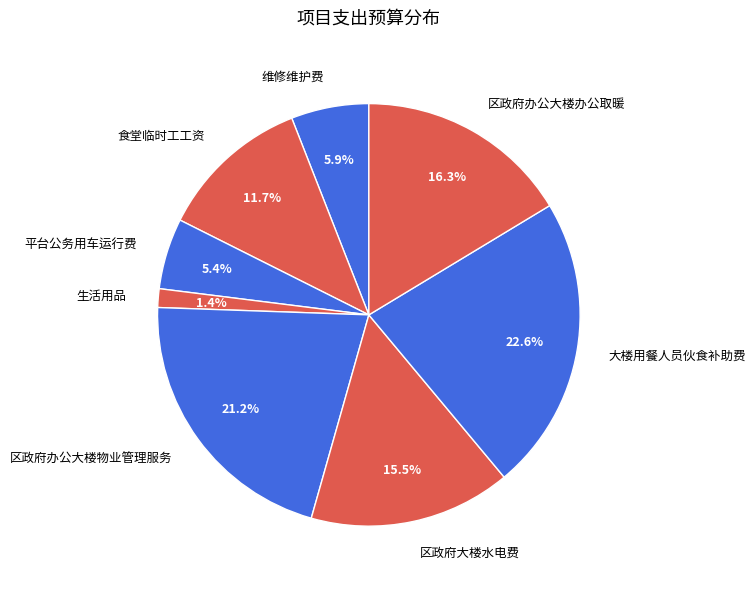

What percentage is the 平台公务用车运行费 slice, to the nearest percent?

5%